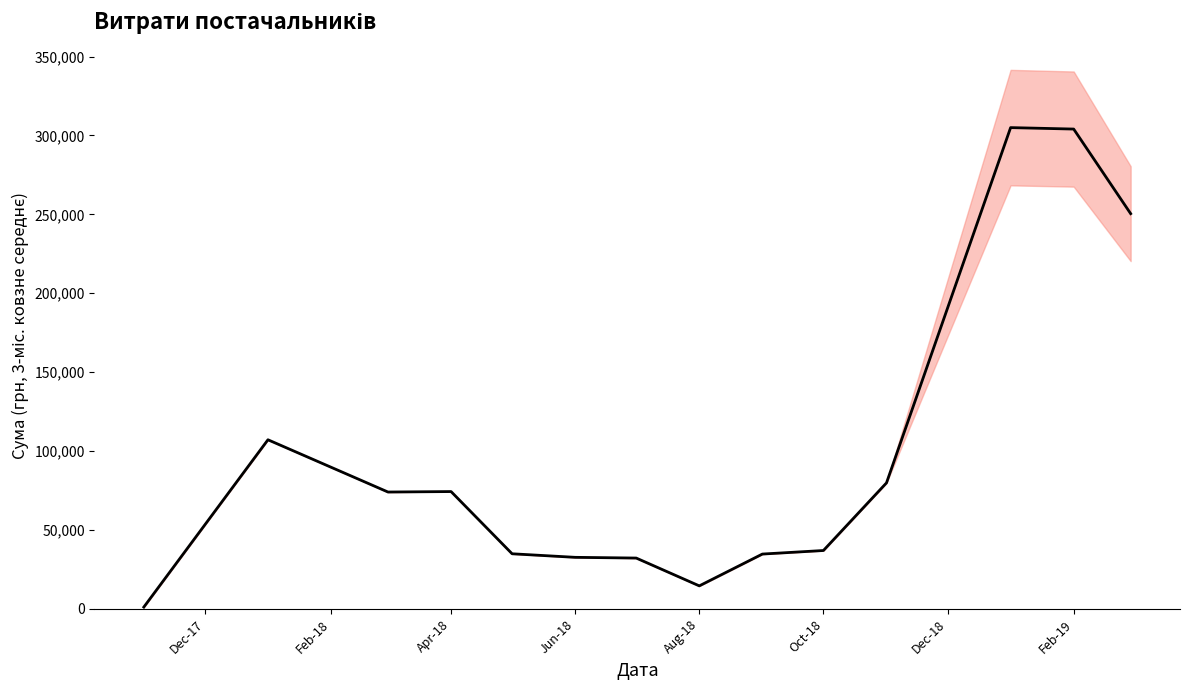

How many categories are shown in the chart?

14